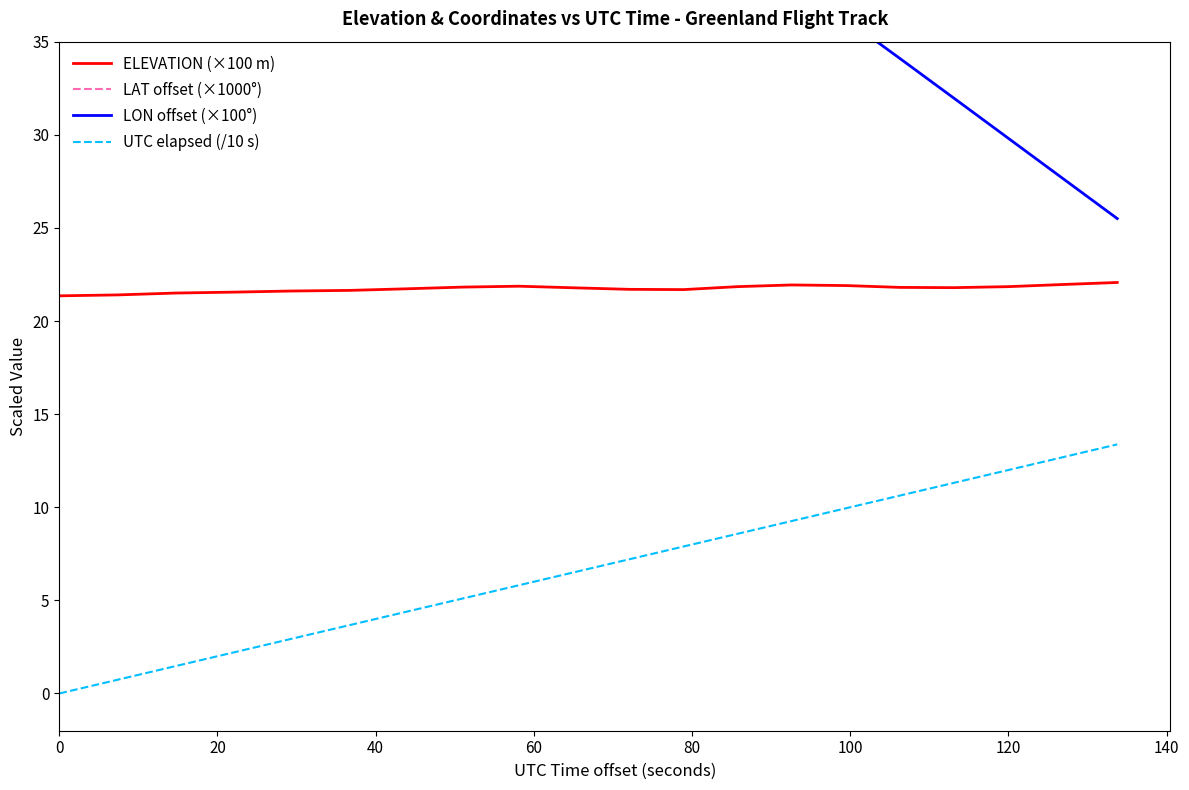

True or false: UTC elapsed (/10 s) and ELEVATION (×100 m) cross at least once.

False